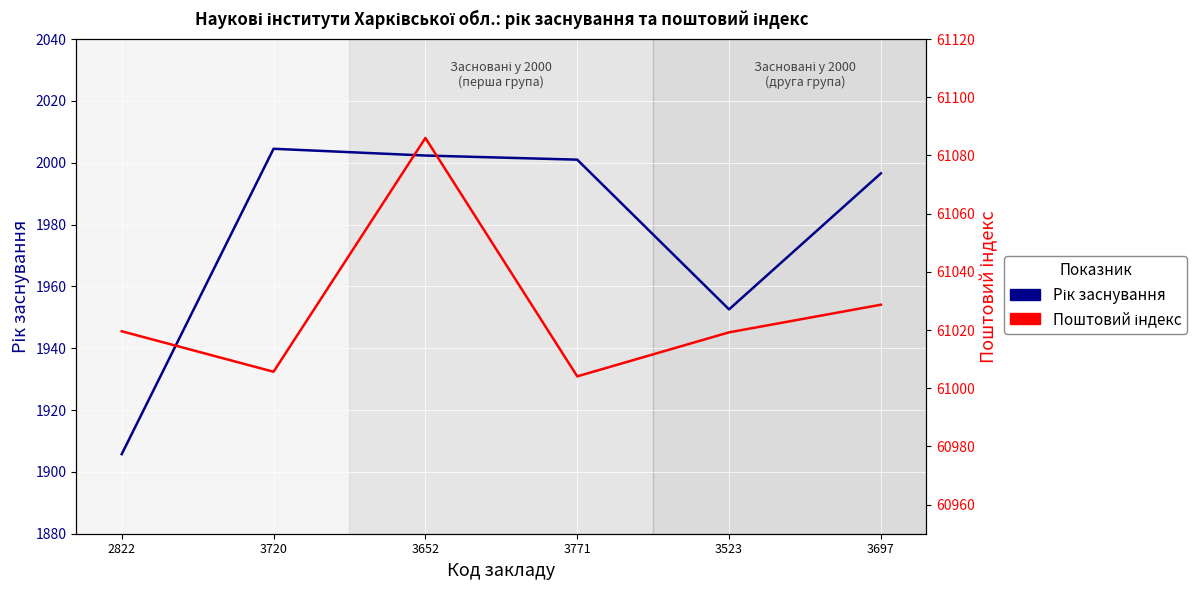

List the series in order of their peak value, lowest first.

Рік заснування, Поштовий індекс